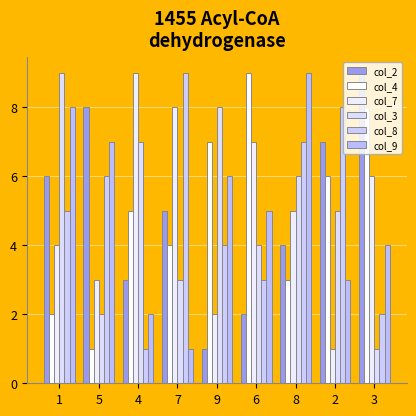

How many col_4 values are between 3 and 7?

5